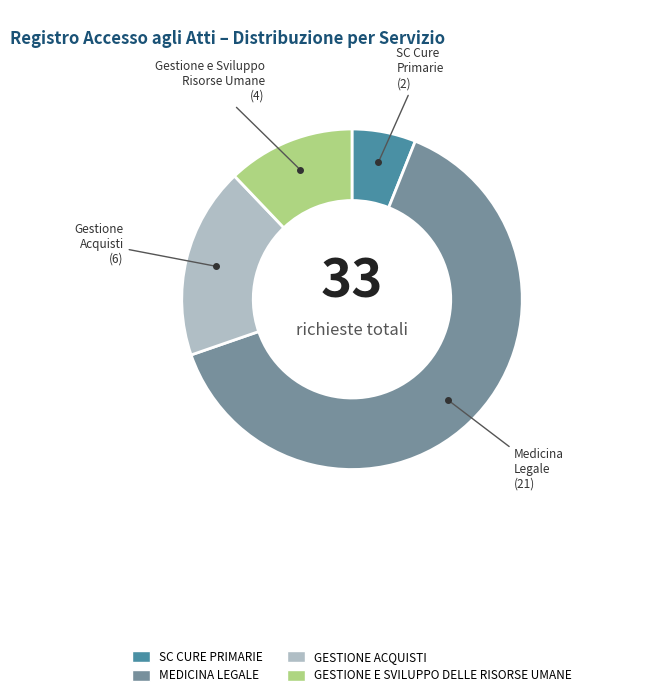

Which category has the biggest portion of the pie?

MEDICINA LEGALE